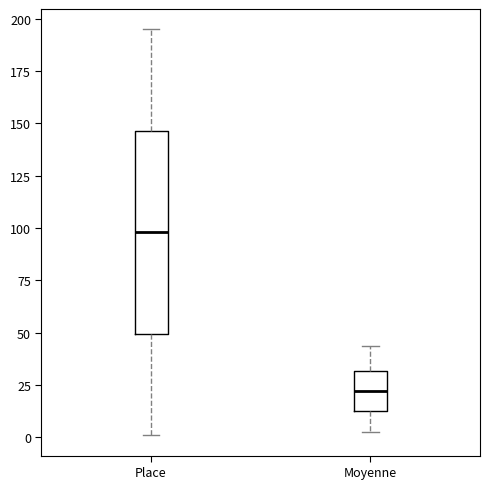

Where does the lower whisker of the box for Place end on the y-axis? The values are not printed on the chart, so give them approximately, as read against the axis.

0